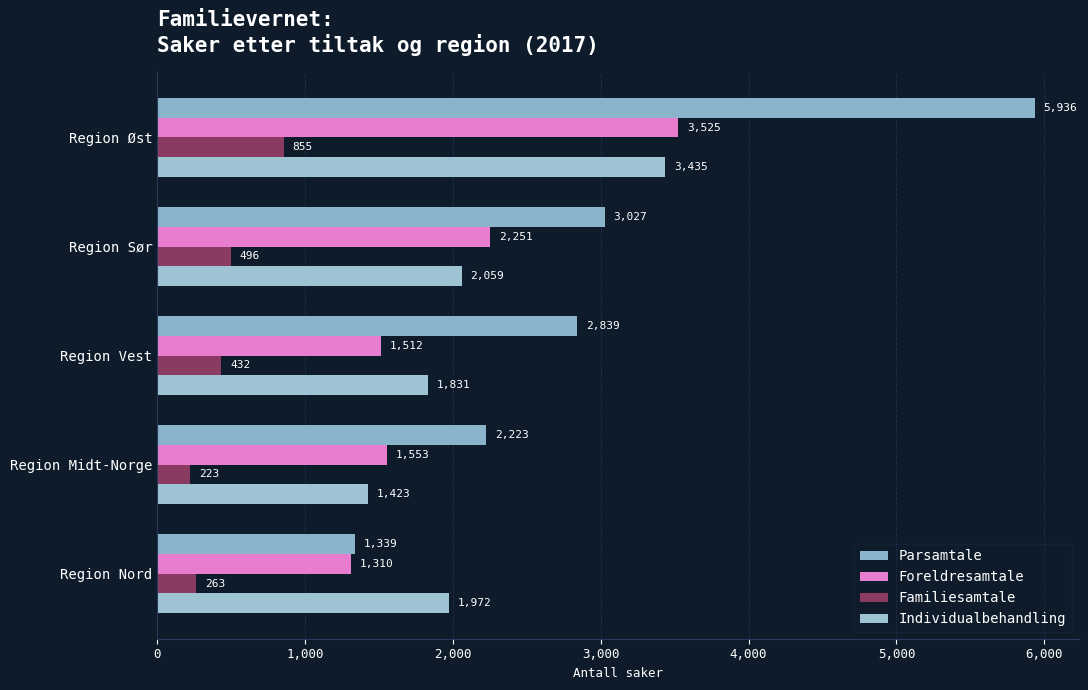

How many data points does each series have?

5